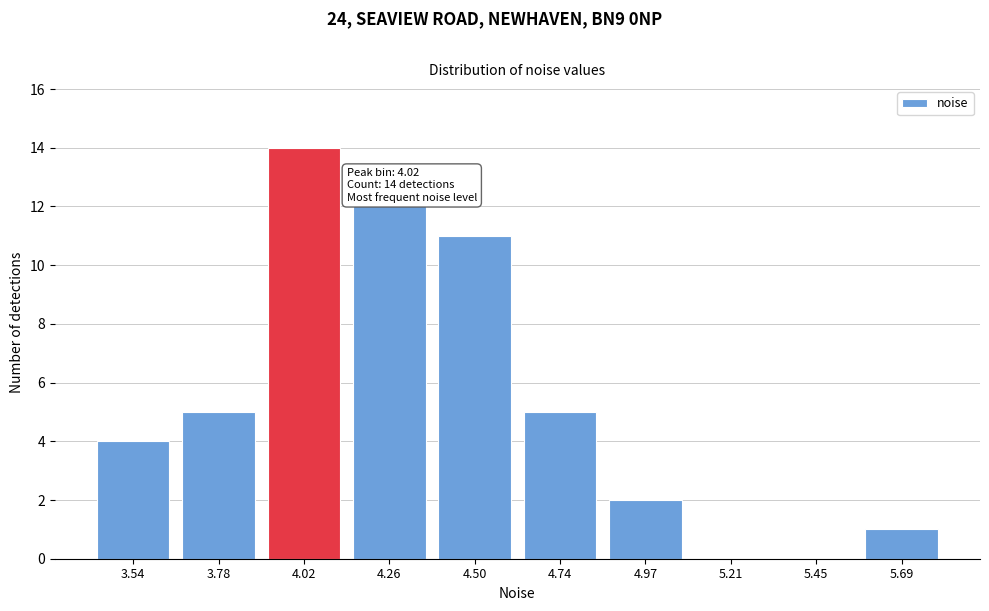

Reading left to right, extract all data points from this chart.

3.54=4	3.78=5	4.02=14	4.26=12	4.50=11	4.74=5	4.97=2	5.21=0	5.45=0	5.69=1